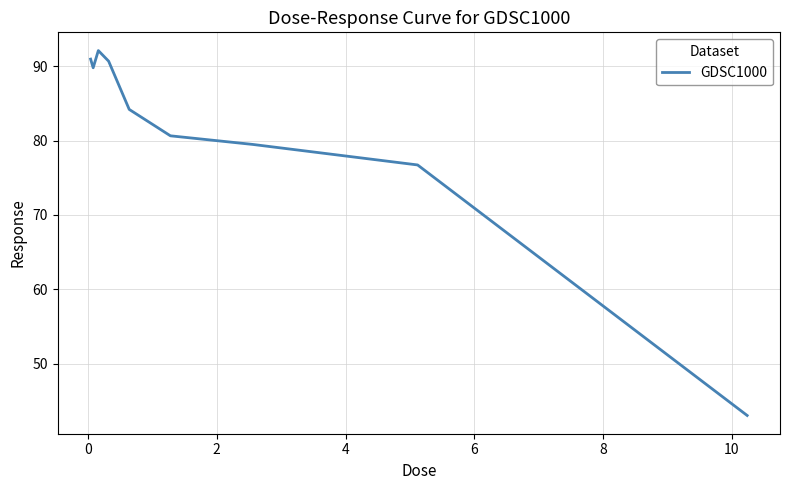

What is the maximum value shown in the chart?

92.1